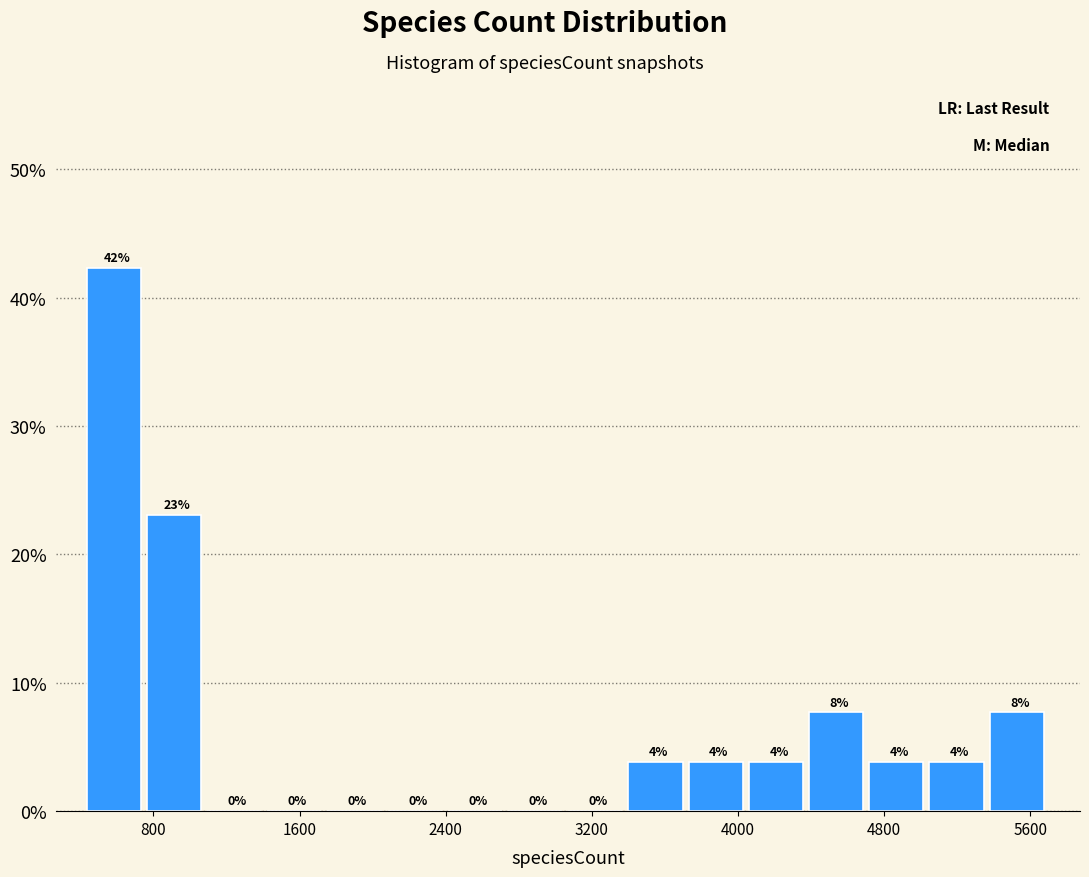

Read against the x-axis, roughly where is the centre of the tallest bar?

600